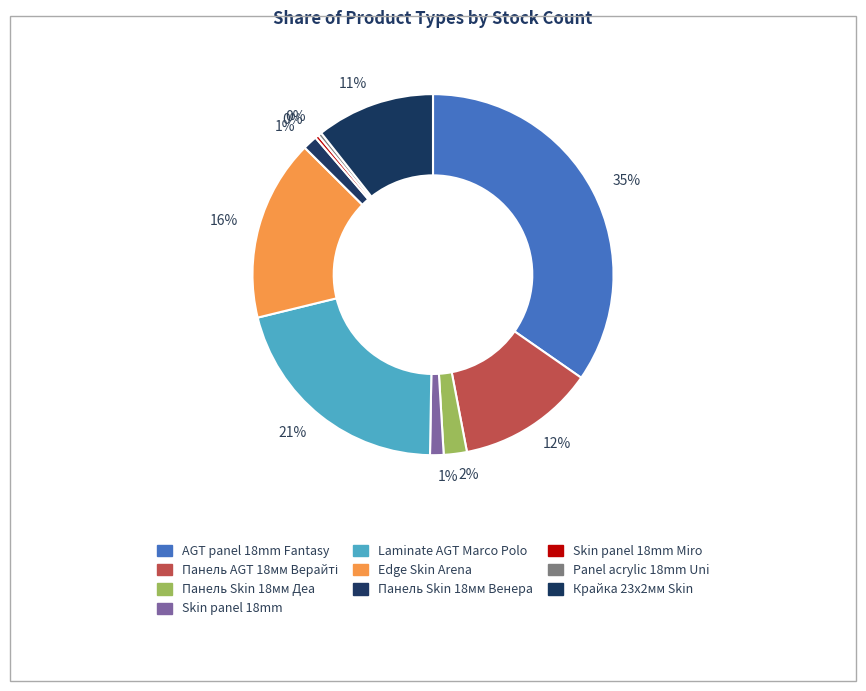

How many slices are in this pie chart?

10